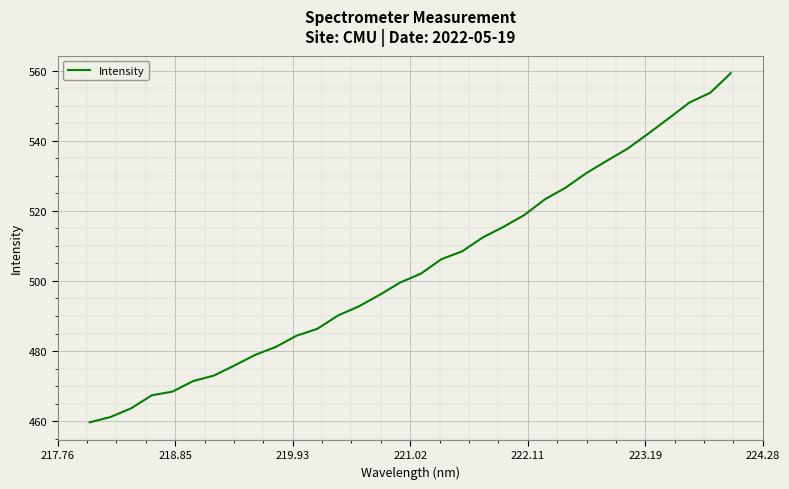

What is the greatest value displayed?

559.3